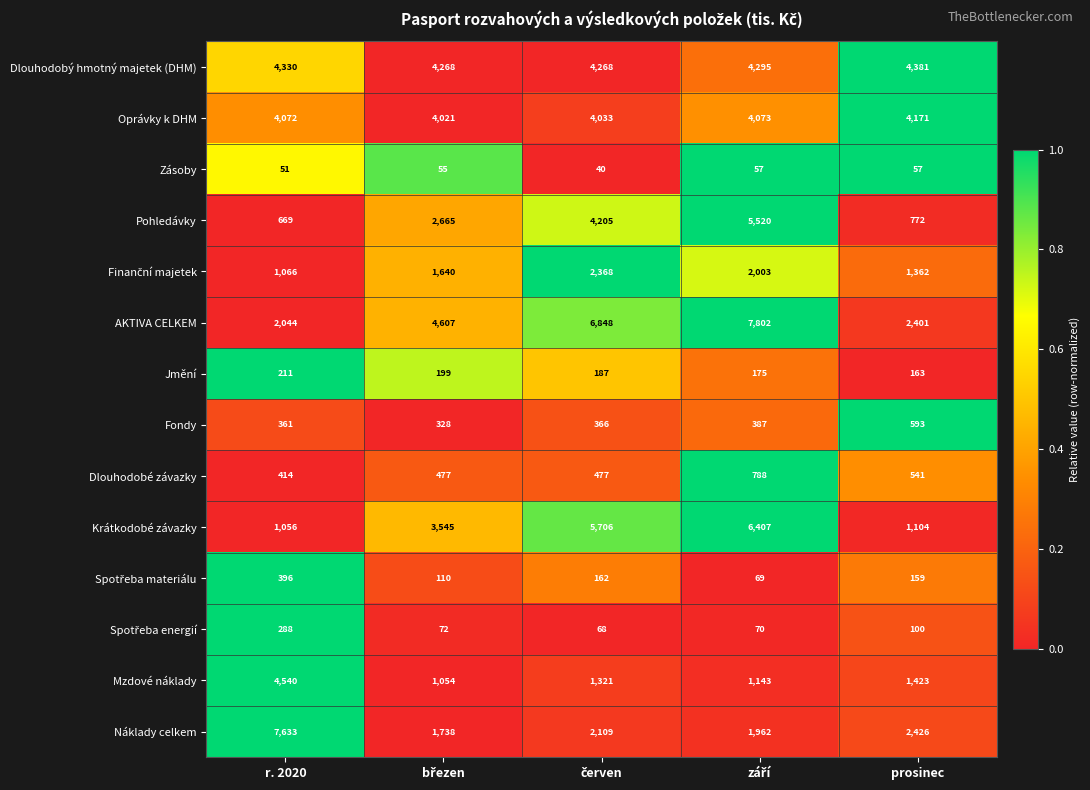

The value of Náklady celkem at prosinec is 2426. True or false?

True